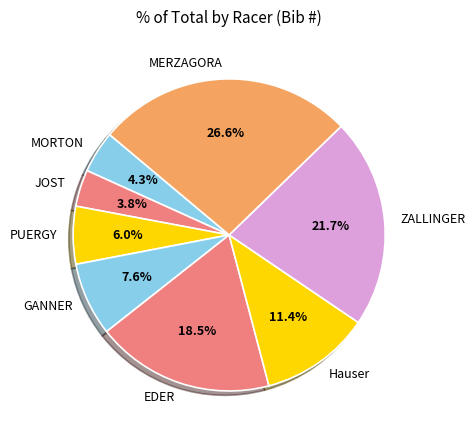

Is there a majority slice in this chart?

No